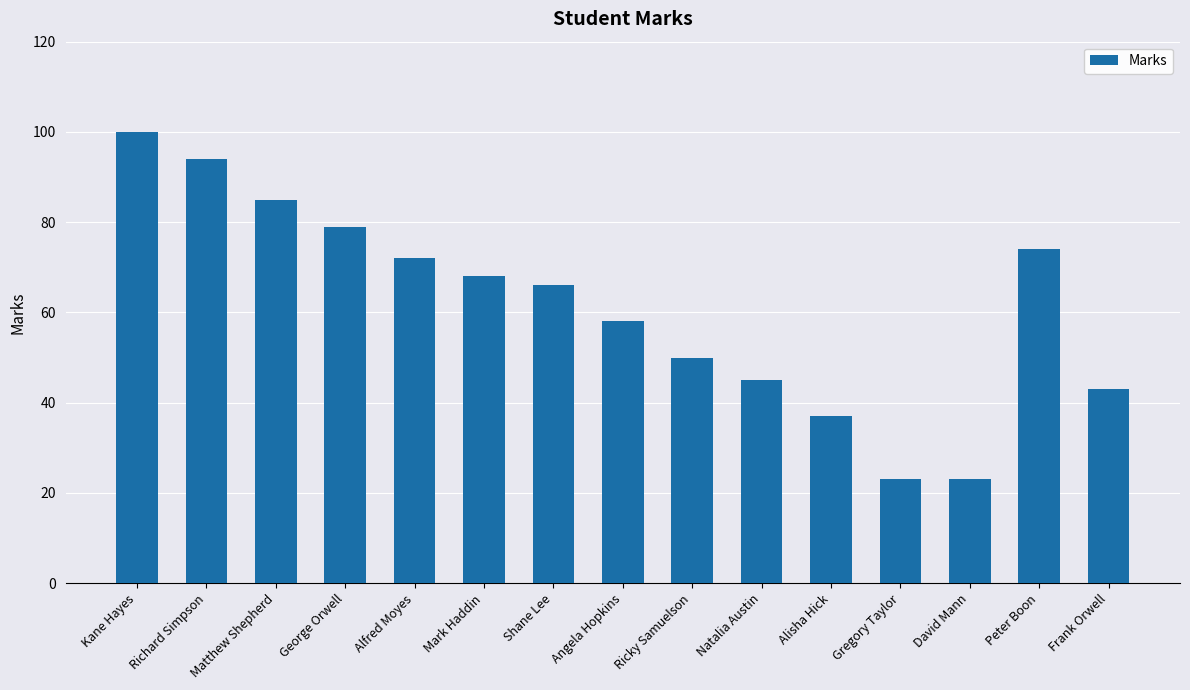

What is the difference between the values at Ricky Samuelson and Shane Lee?

16